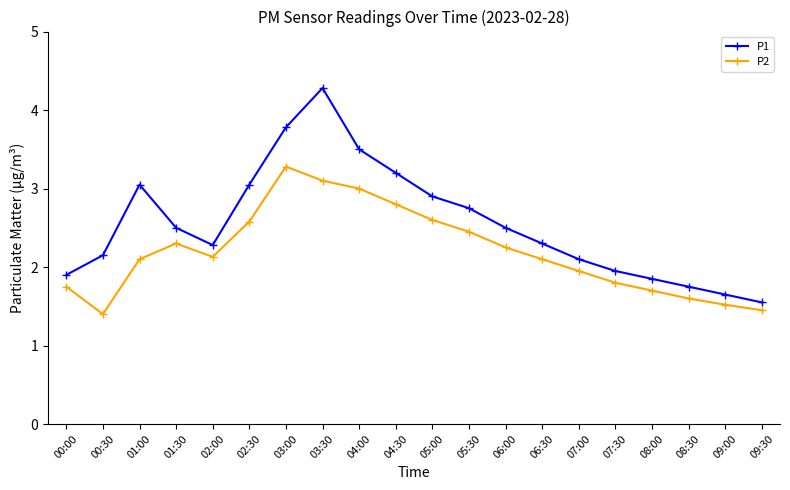

How many interior local valleys does the P1 series have?

1